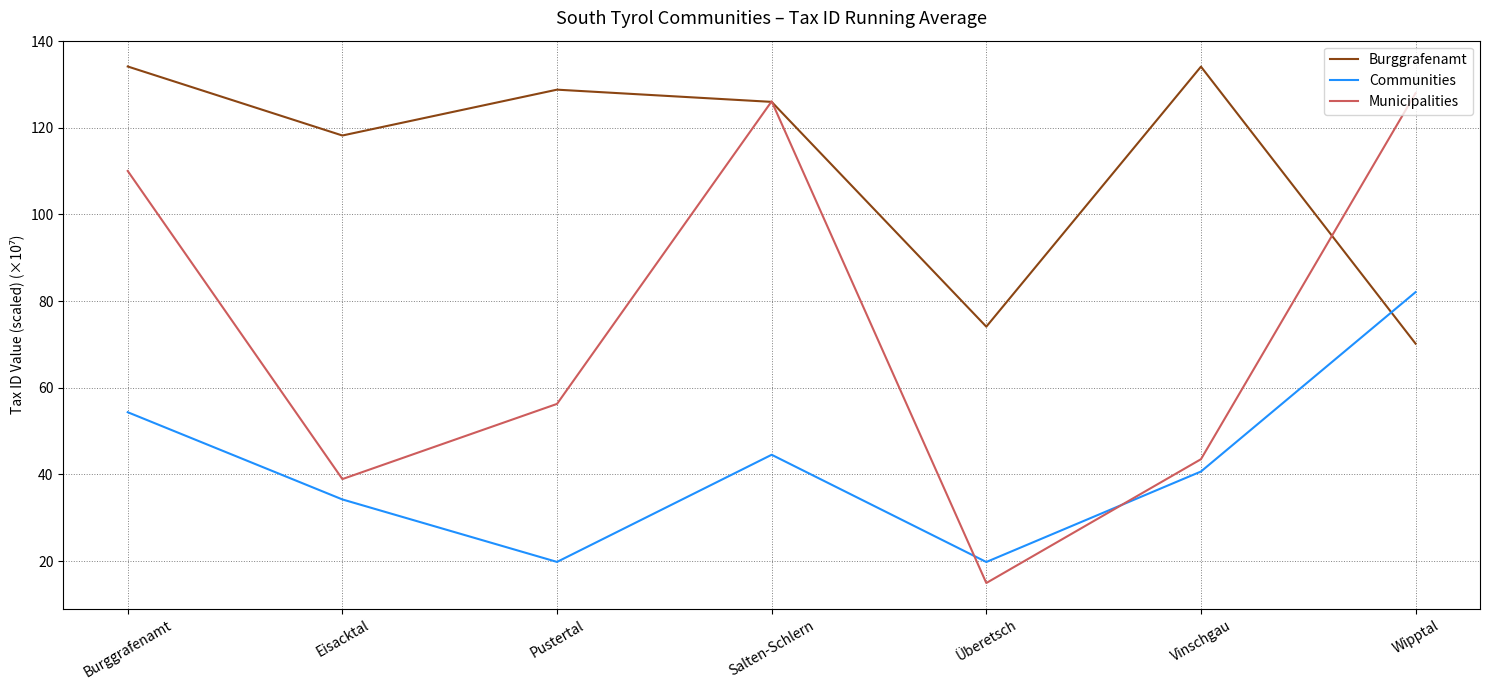

What position from the right is Burggrafenamt?

7